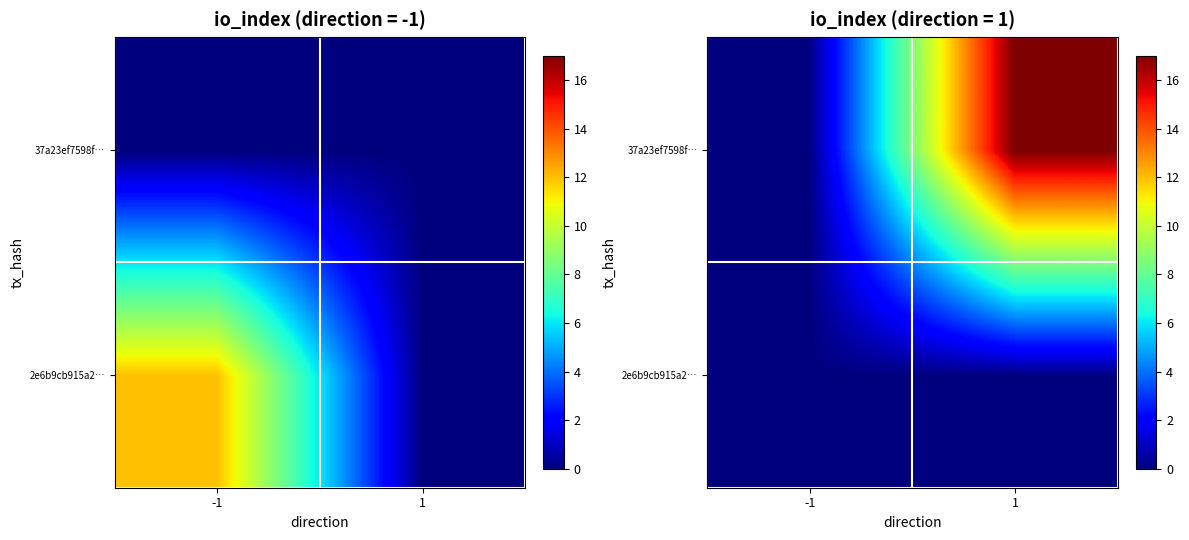

Rank the series at -1 from highest to lowest value.

2e6b9cb915a2…, 37a23ef7598f…